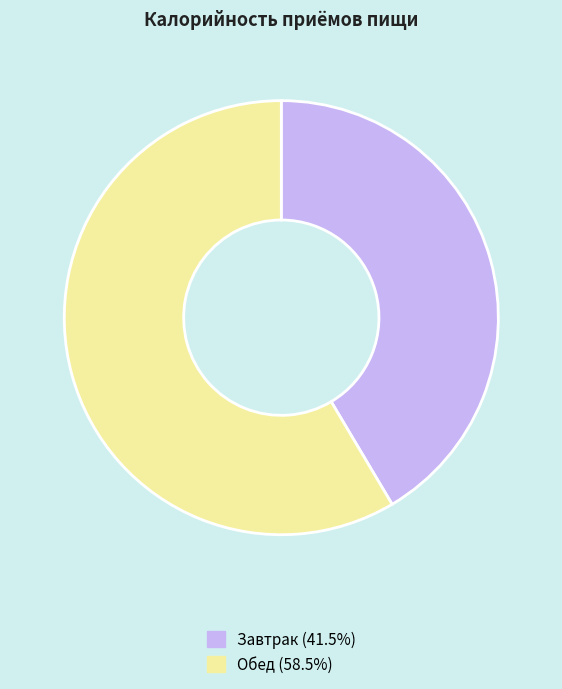

Which category has the smallest portion of the pie?

Завтрак